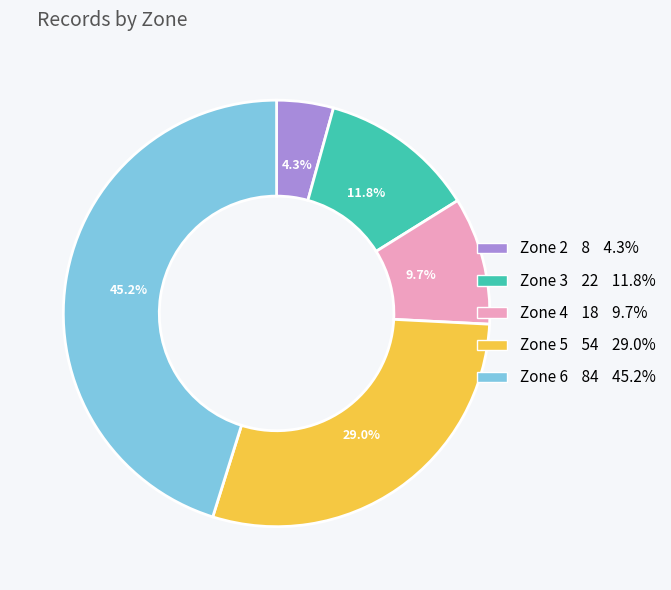

To the nearest percent, what is the difference between the Zone 5 and Zone 4 slice percentages?

19%